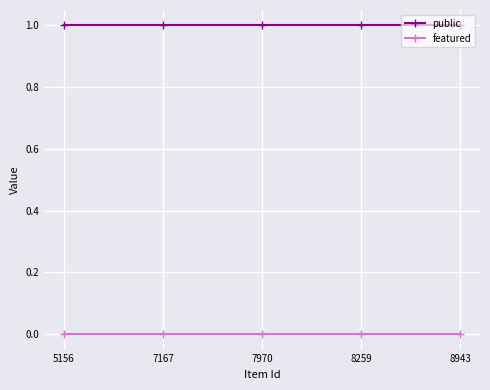

True or false: public and featured intersect in this chart.

False